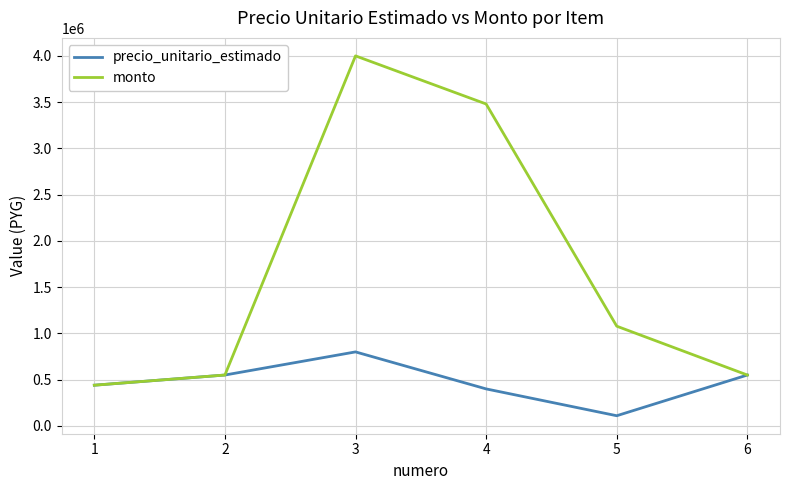

The value of precio_unitario_estimado at 6 is 550000. True or false?

True